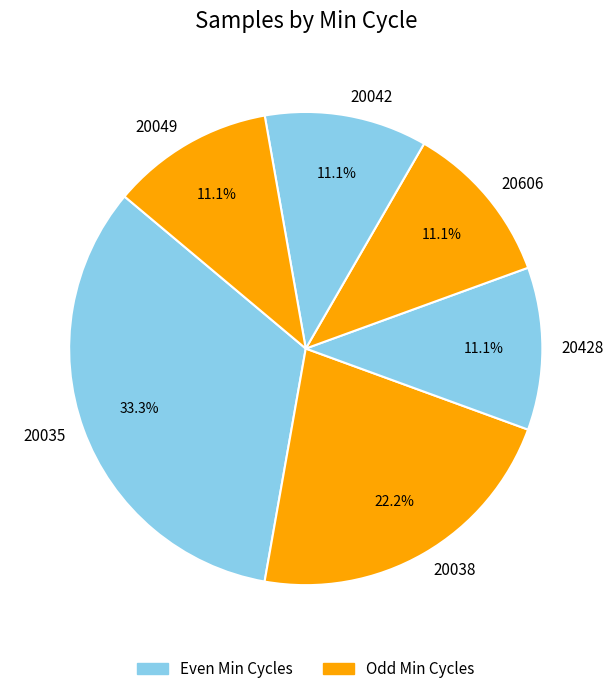

Approximately how many times larger is the value at 20038 compared to 20606?

2.0